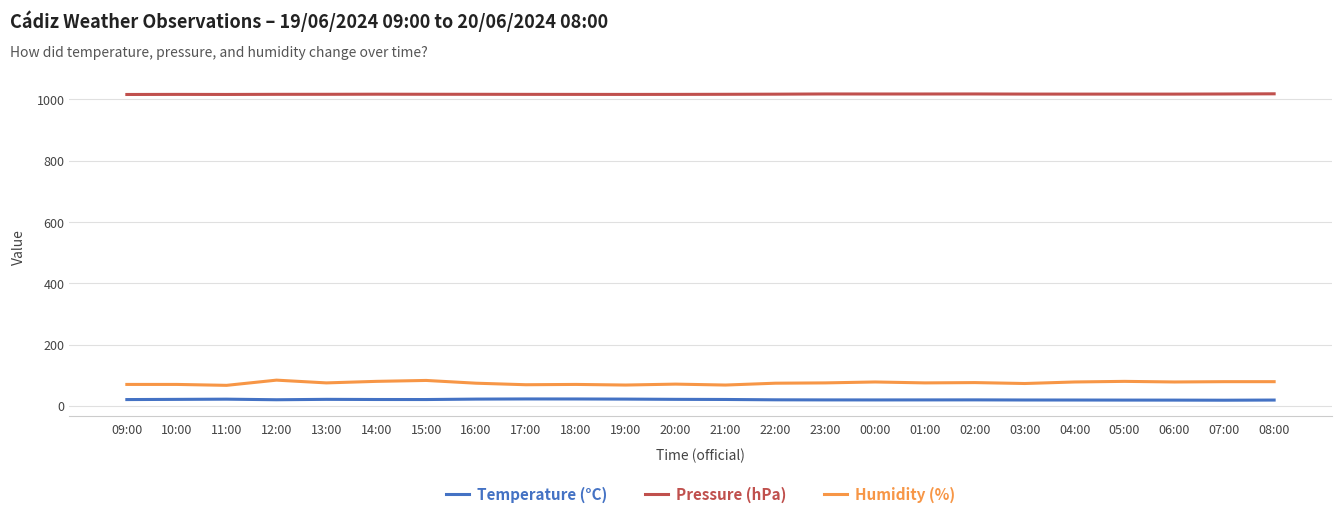

What is the total value across all series at 23:00?

1112.5